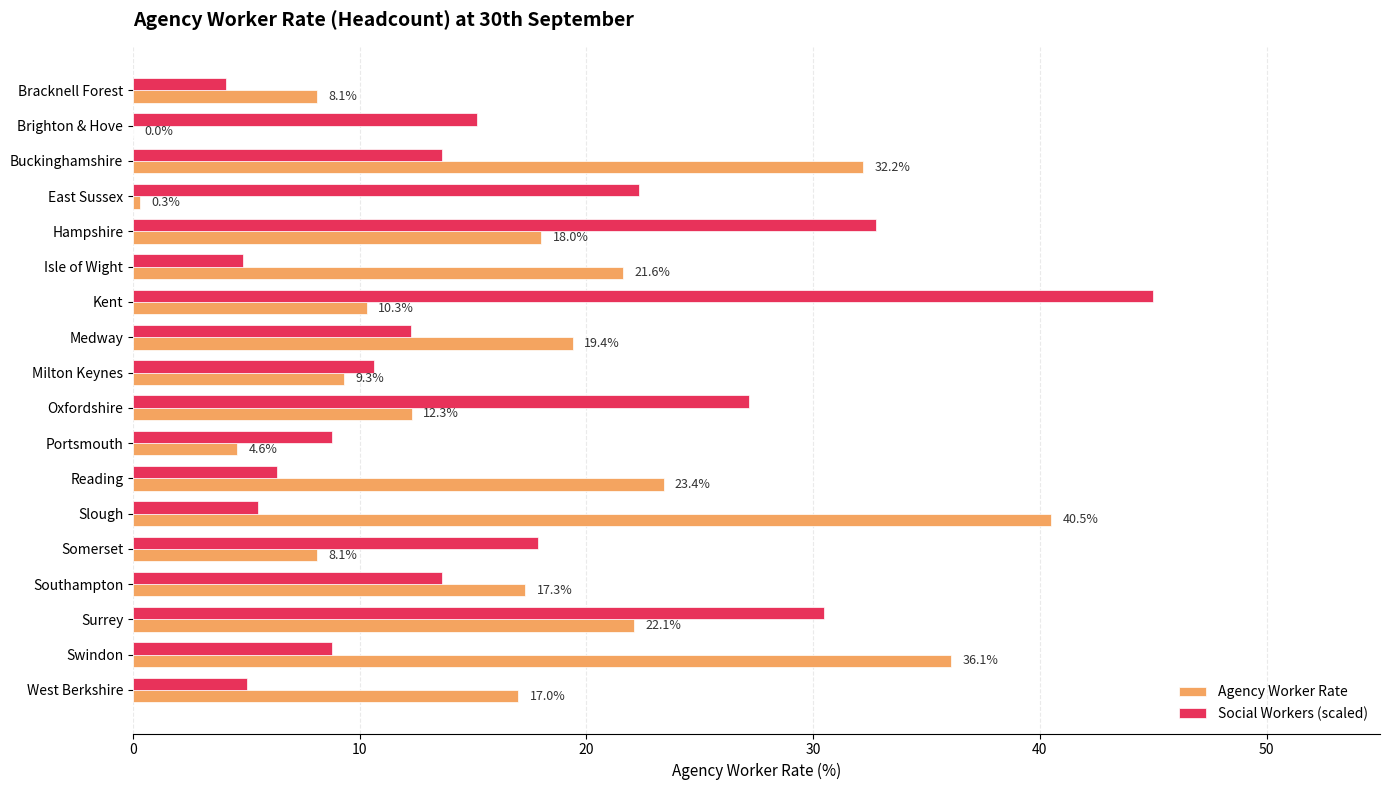

How many values in the Social Workers (scaled) series exceed 13?

9